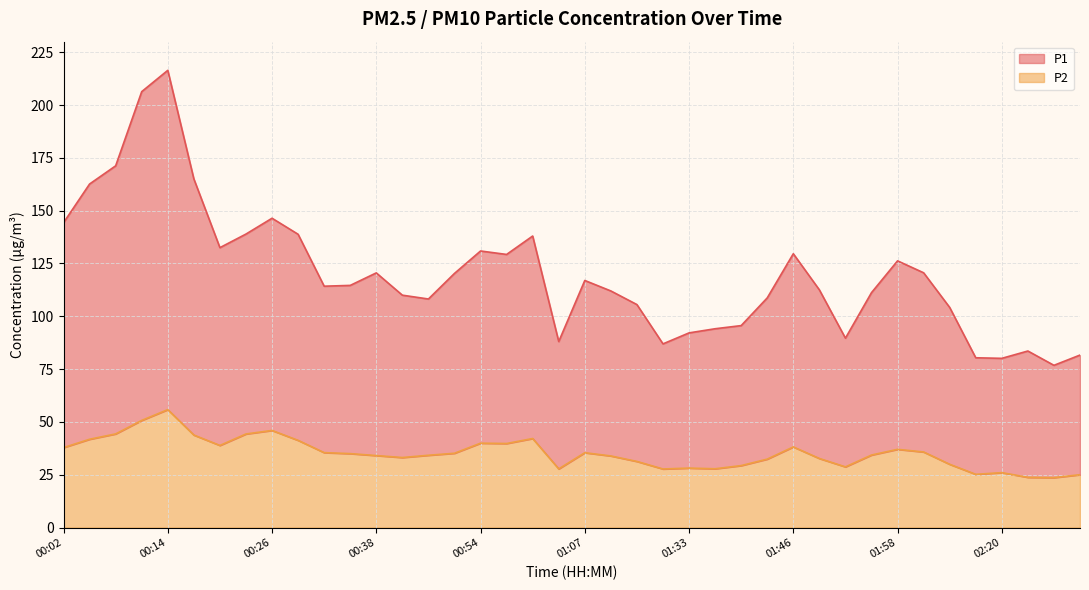

Where is the first local minimum for P1?

00:20